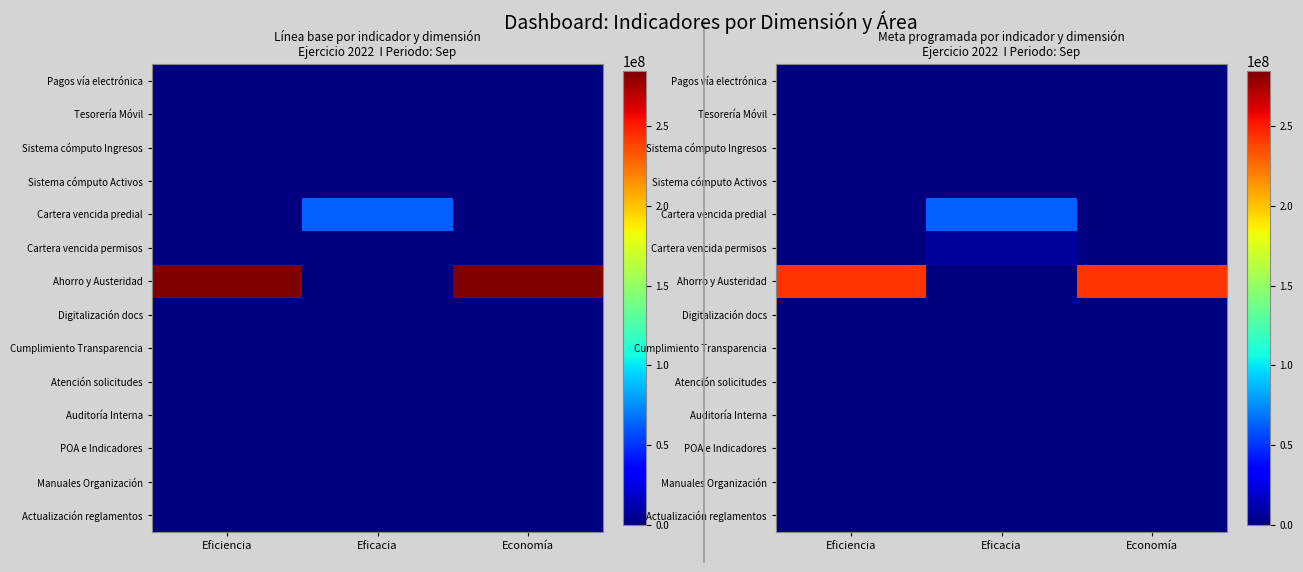

List the labels in order of Sistema cómputo Activos value, largest first.

Eficiencia, Eficacia, Economía